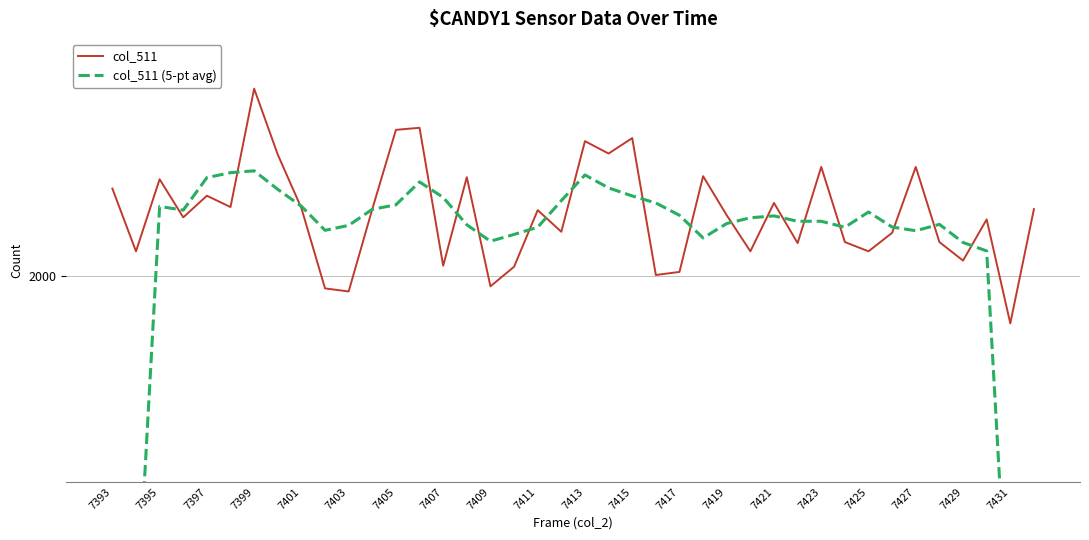

What are all the series names shown in the legend?

col_511, col_511 (5-pt avg)